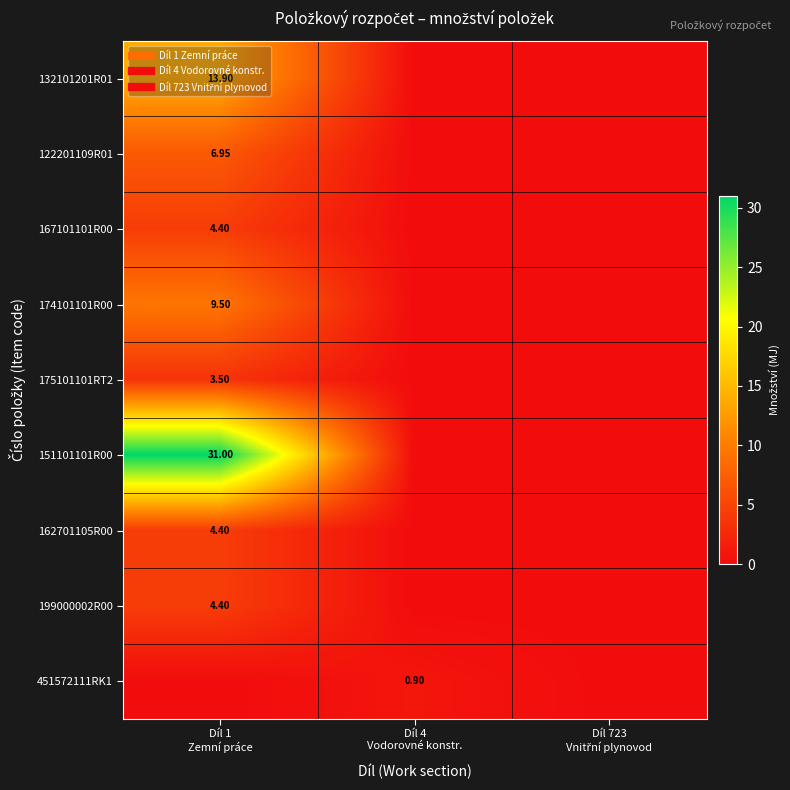

What is the maximum value for 132101201R01?

13.9